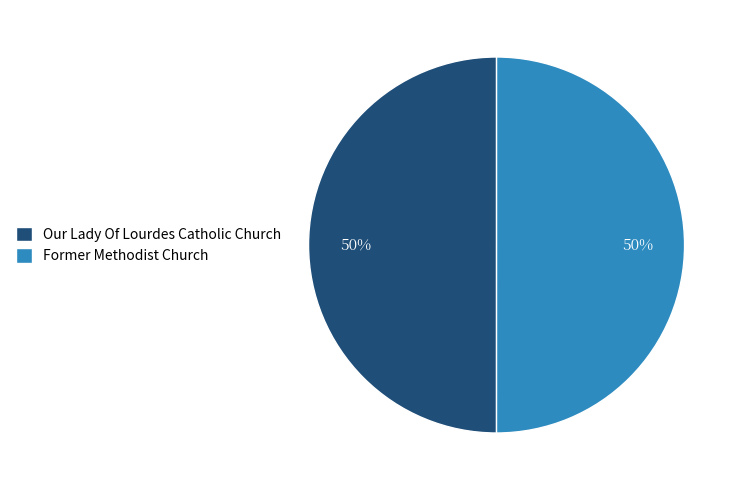

Do Former Methodist Church and Our Lady Of Lourdes Catholic Church together represent more than half of the pie?

Yes